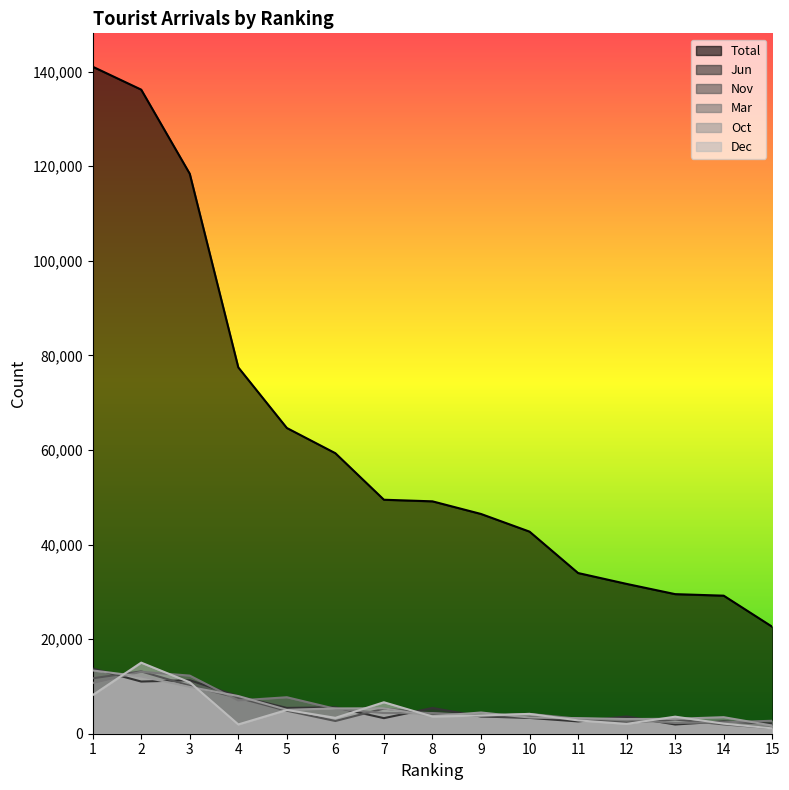

Read the Mar value at 12, to the nearest 100.

3000